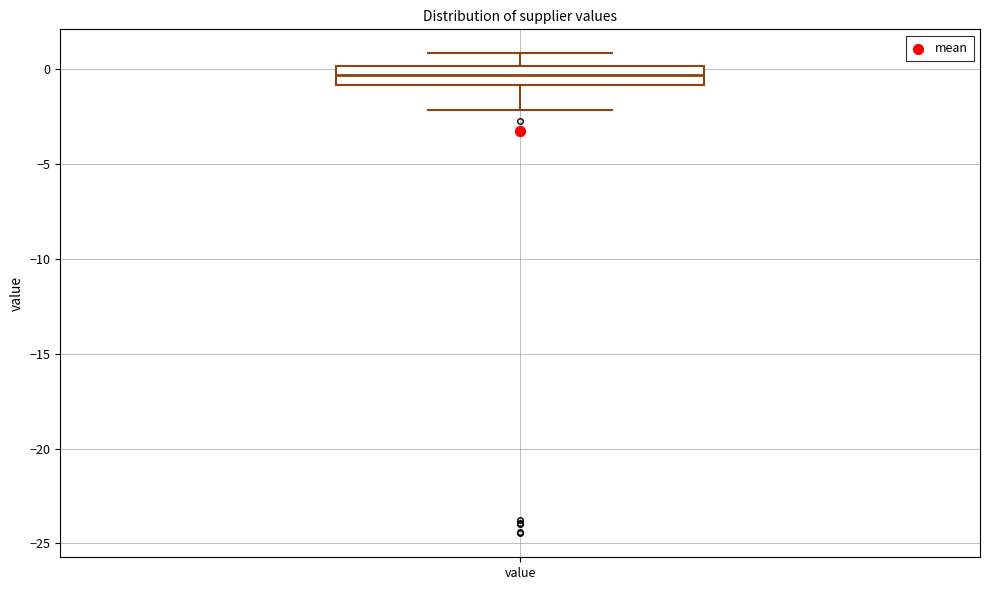

Where is the upper edge of the box for value on the y-axis? The values are not printed on the chart, so give them approximately, as read against the axis.

0.0